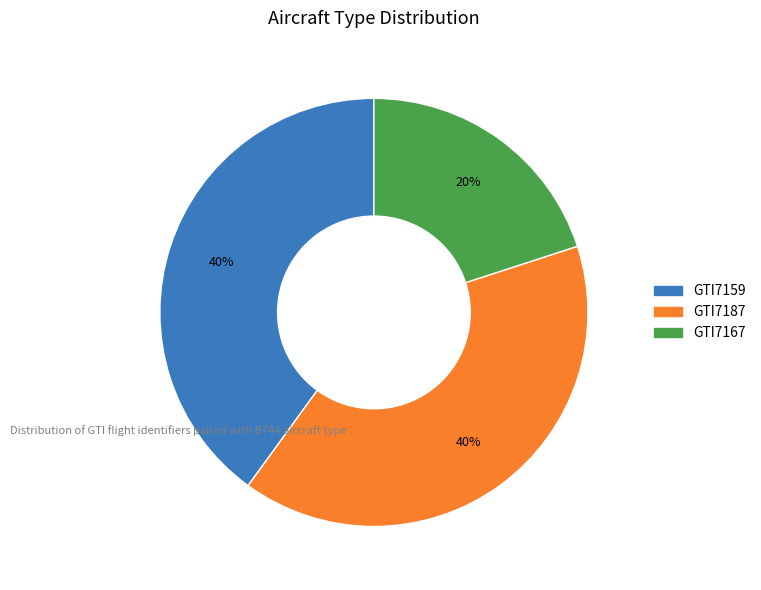

Which has a higher value, GTI7187 or GTI7167?

GTI7187